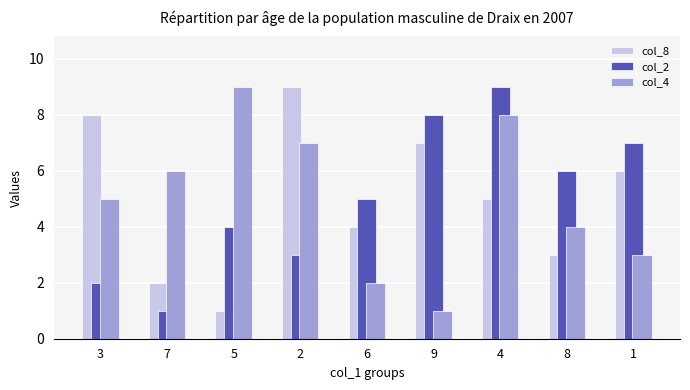

What is the maximum value for col_8?

9